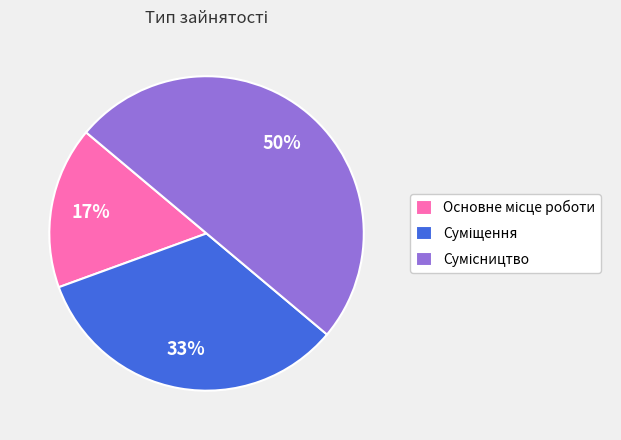

To the nearest percent, what is the average slice percentage?

33%